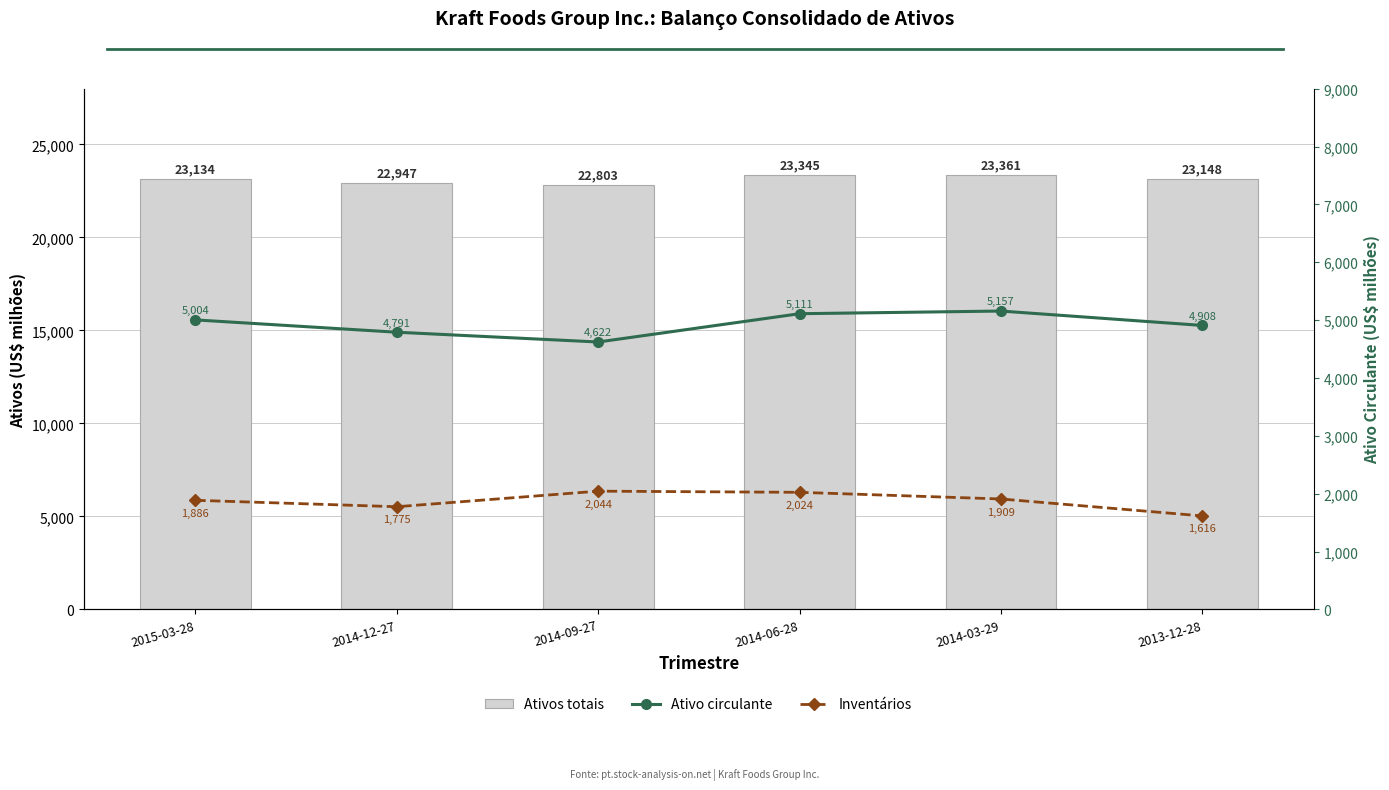

Reading right to left, list all the values displayed in this chart.

Ativos totais: 2013-12-28=23148	2014-03-29=23361	2014-06-28=23345	2014-09-27=22803	2014-12-27=22947	2015-03-28=23134
Ativo circulante: 2013-12-28=4908	2014-03-29=5157	2014-06-28=5111	2014-09-27=4622	2014-12-27=4791	2015-03-28=5004
Inventários: 2013-12-28=1616	2014-03-29=1909	2014-06-28=2024	2014-09-27=2044	2014-12-27=1775	2015-03-28=1886